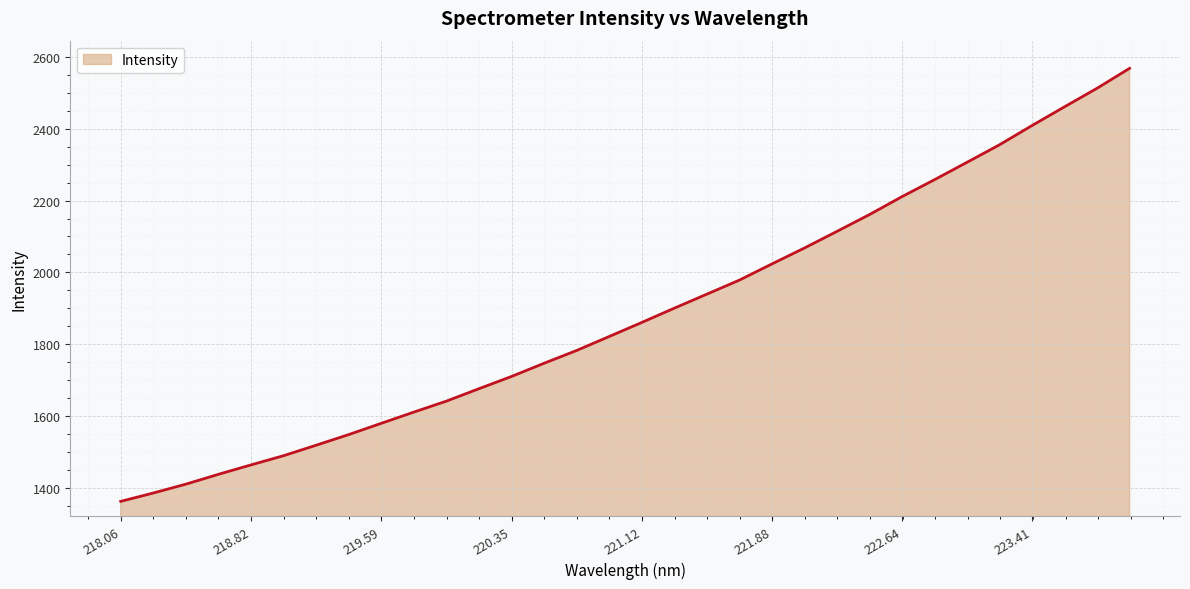

What is the greatest value displayed?

2567.7